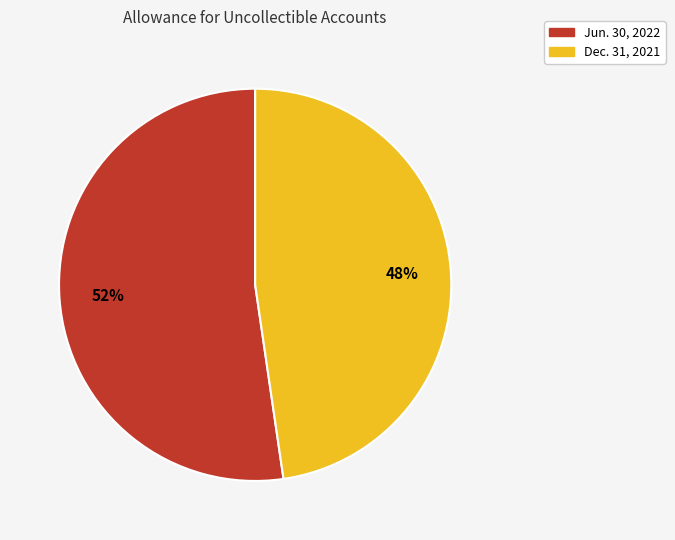

The Jun. 30, 2022 slice represents 52% of the pie. True or false?

True